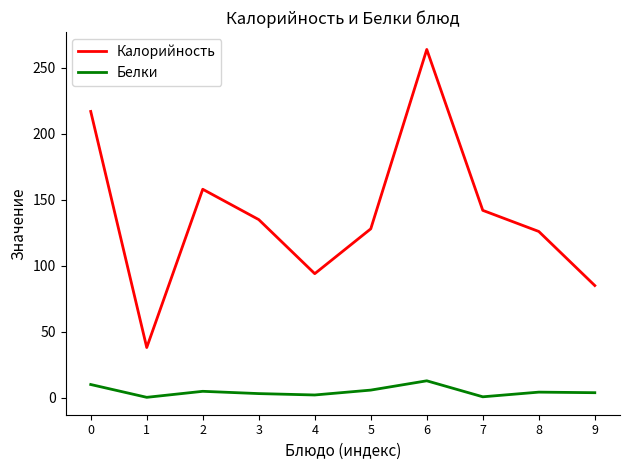

Which series has the widest spread of values?

Калорийность